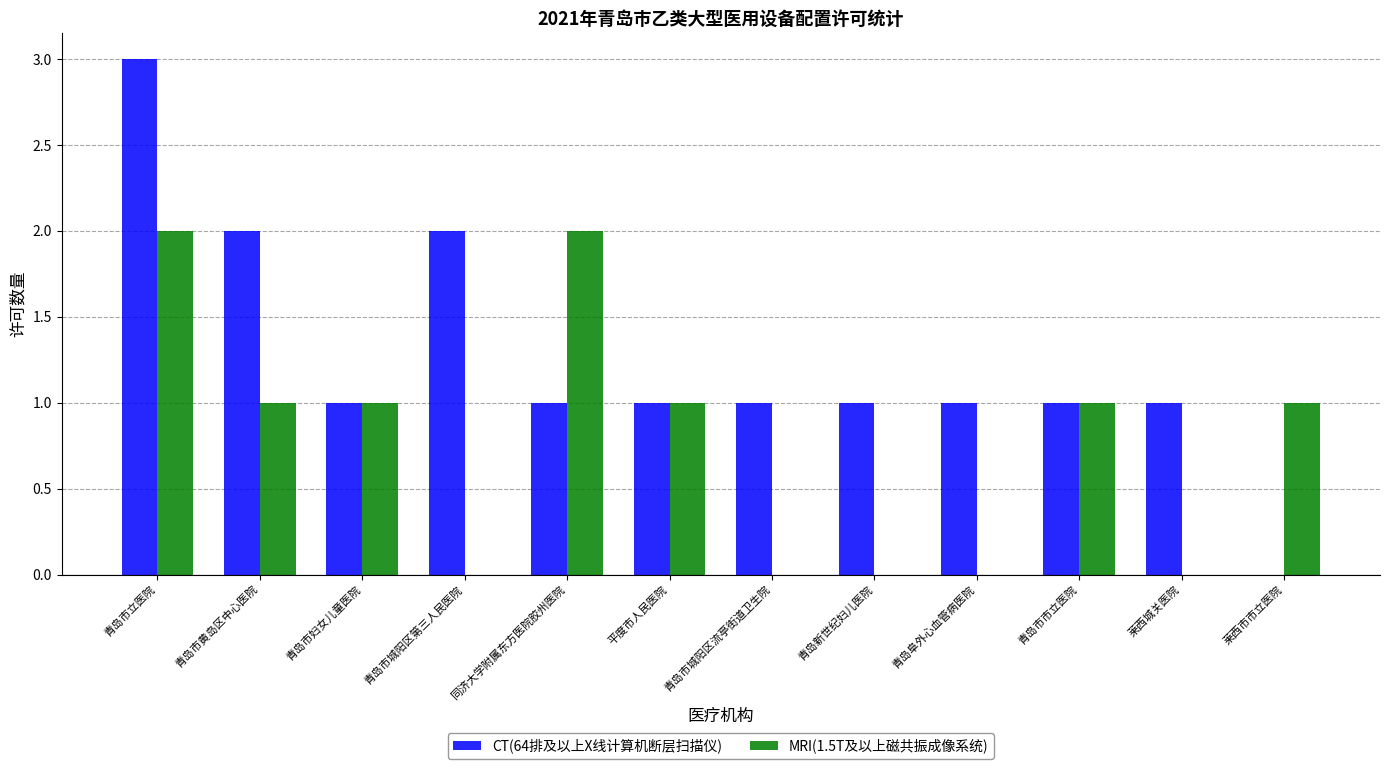

What is the maximum value shown in the chart?

3